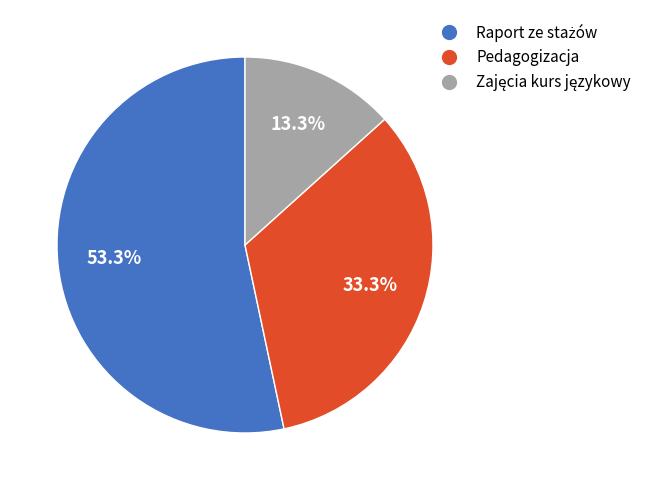

Is Pedagogizacja the majority of the pie?

No